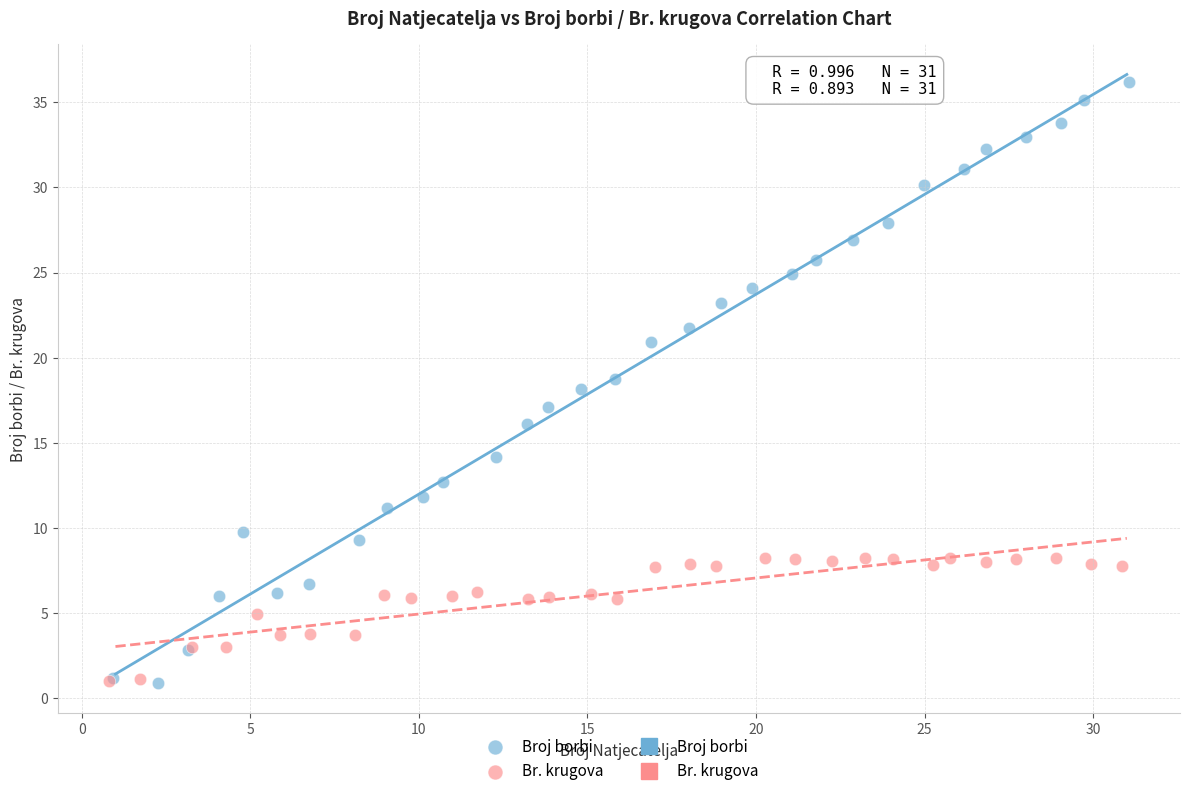

Which series contains the highest Y value?

Broj borbi